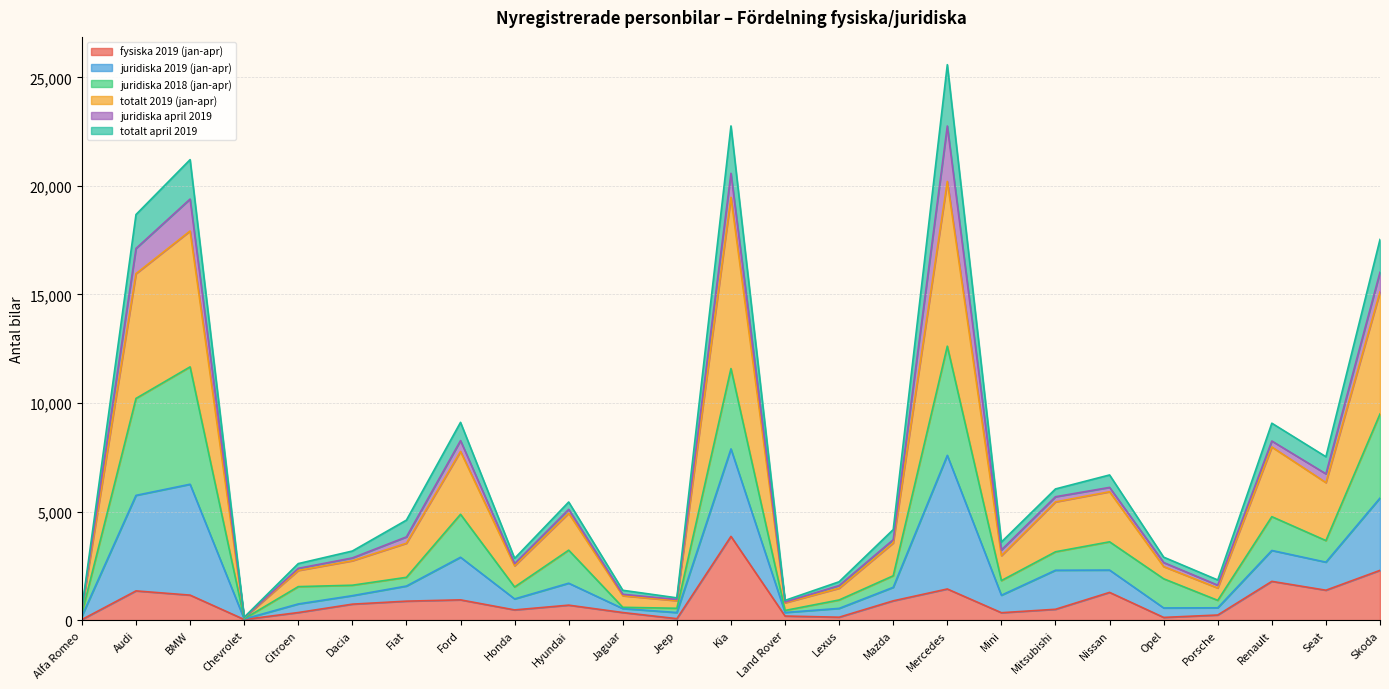

What are all the series names shown in the legend?

fysiska 2019 (jan-apr), juridiska 2019 (jan-apr), juridiska 2018 (jan-apr), totalt 2019 (jan-apr), juridiska april 2019, totalt april 2019